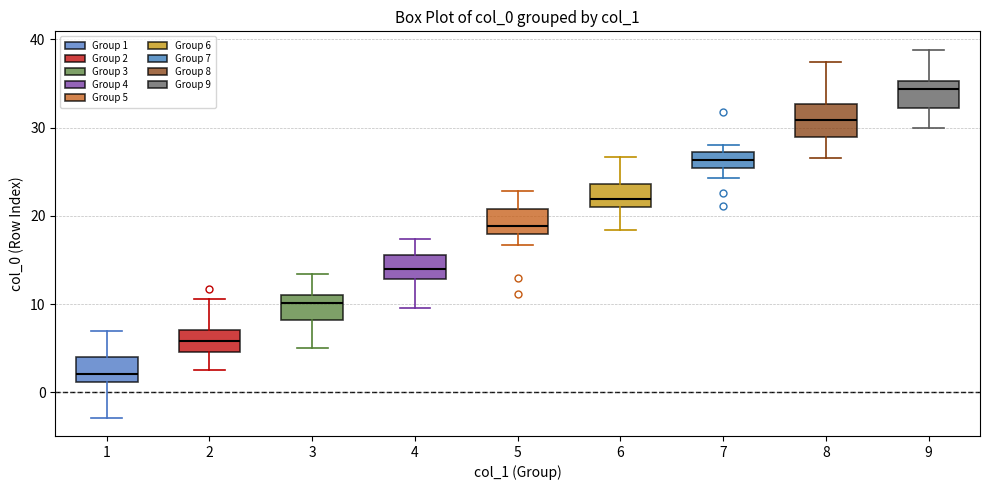

Reading left to right, transcribe this box plot: for each box, give where its median line is, the range the box spans, and where its two whiskers end, as read against the y-axis. The values are not printed on the chart, so give them approximately, as read against the axis.

1: median 2, box 1 to 4, whiskers -3 to 7
2: median 6, box 5 to 7, whiskers 3 to 11
3: median 10, box 8 to 11, whiskers 5 to 13
4: median 14, box 13 to 16, whiskers 10 to 17
5: median 19, box 18 to 21, whiskers 17 to 23
6: median 22, box 21 to 24, whiskers 18 to 27
7: median 26, box 25 to 27, whiskers 24 to 28
8: median 31, box 29 to 33, whiskers 27 to 37
9: median 34, box 32 to 35, whiskers 30 to 39